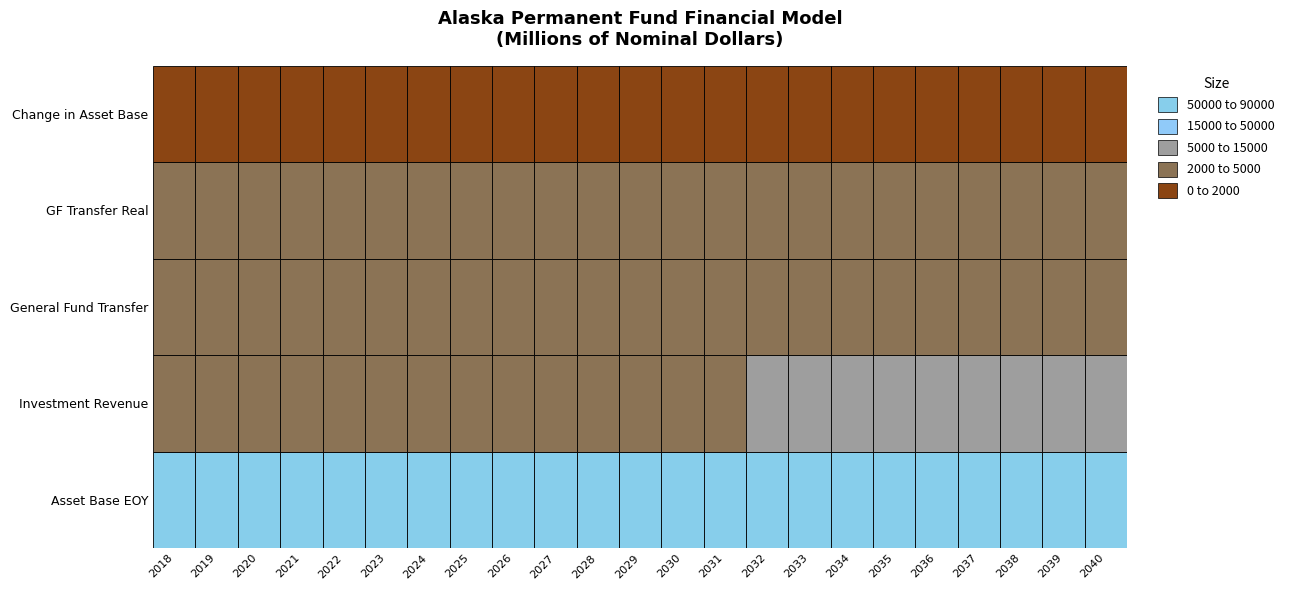

Reading right to left, transcribe all the data shown in this chart.

Year 1: 2040=85640.0	2039=84121.4	2038=82621.0	2037=81138.3	2036=79672.9	2035=78224.4	2034=76792.2	2033=75375.9	2032=73975.0	2031=72589.2	2030=71218.0	2029=69861.1	2028=68518.2	2027=67189.0	2026=65876.2	2025=64583.5	2024=63316.2	2023=62064.2	2022=60811.6	2021=59573.8	2020=58348.0	2019=57080.5	2018=55756.0
Year 2: 2040=5811.0	2039=5710.1	2038=5608.6	2037=5508.2	2036=5409.1	2035=5311.1	2034=5214.2	2033=5118.4	2032=5023.7	2031=4929.9	2030=4837.2	2029=4745.5	2028=4654.7	2027=4564.8	2026=4476.0	2025=4388.3	2024=4302.2	2023=4217.5	2022=4133.3	2021=4049.5	2020=3966.7	2019=3882.8	2018=3795.7
Year 3: 2040=4238.0	2039=4161.4	2038=4085.4	2037=4010.1	2036=3935.8	2035=3862.2	2034=3789.4	2033=3717.4	2032=3646.2	2031=3575.7	2030=3506.0	2029=3437.3	2028=3369.5	2027=3302.6	2026=3236.4	2025=3170.9	2024=3105.4	2023=3039.2	2022=2954.8	2021=2883.6	2020=2808.7	2019=2680.3	2018=2518.4
Year 4: 2040=2540.0	2039=2550.6	2038=2560.4	2037=2569.8	2036=2578.8	2035=2587.6	2034=2595.9	2033=2603.9	2032=2611.5	2031=2618.6	2030=2625.4	2029=2631.8	2028=2638.0	2027=2643.7	2026=2649.1	2025=2653.9	2024=2657.5	2023=2659.4	2022=2643.7	2021=2638.1	2020=2627.4	2019=2563.7	2018=2463.0
Year 5: 2040=1536.0	2039=1518.6	2038=1500.4	2037=1482.7	2036=1465.4	2035=1448.5	2034=1432.2	2033=1416.3	2032=1400.9	2031=1385.8	2030=1371.2	2029=1356.9	2028=1342.9	2027=1329.2	2026=1312.8	2025=1292.7	2024=1267.3	2023=1252.0	2022=1252.5	2021=1237.9	2020=1225.8	2019=1267.5	2018=1324.5